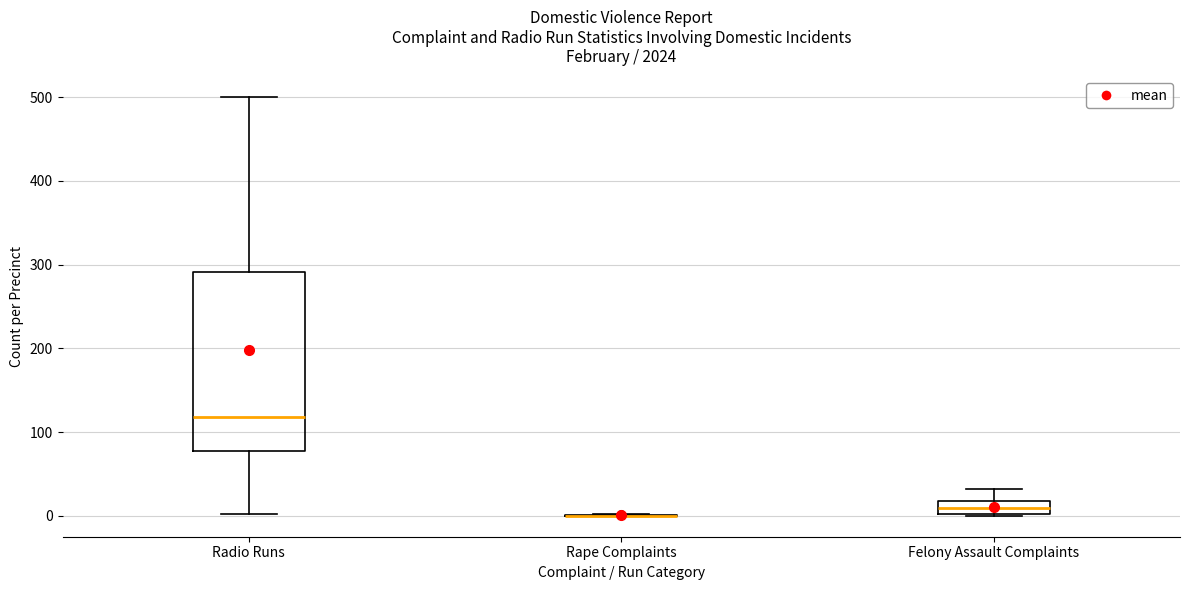

Reading left to right, transcribe this box plot: for each box, give where its median line is, the range the box spans, and where its two whiskers end, as read against the y-axis. The values are not printed on the chart, so give them approximately, as read against the axis.

Radio Runs: median 120, box 80 to 290, whiskers 0 to 500
Rape Complaints: box collapsed to a line at 0, whiskers 0 to 0
Felony Assault Complaints: median 10, box 0 to 20, whiskers 0 to 30